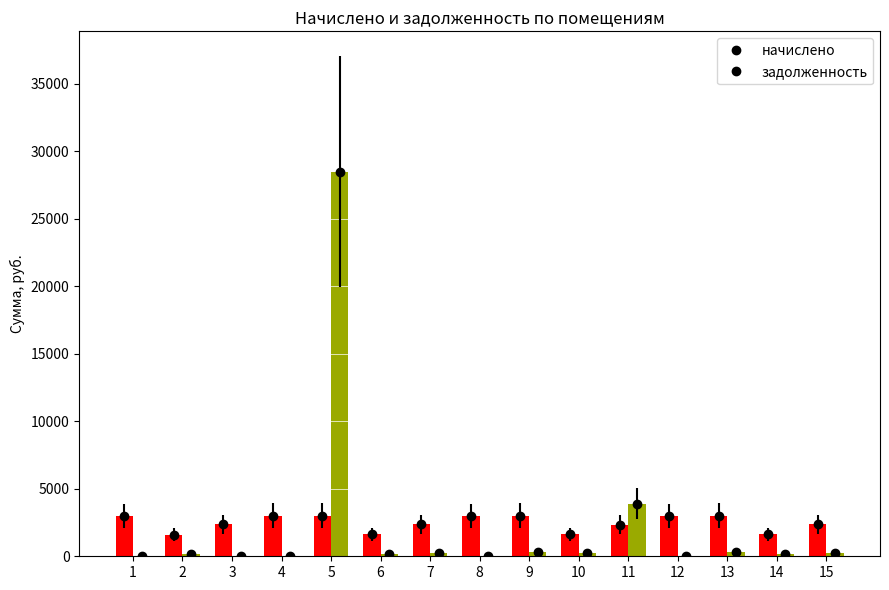

The value of начислено at 8 is 2966.9. True or false?

True